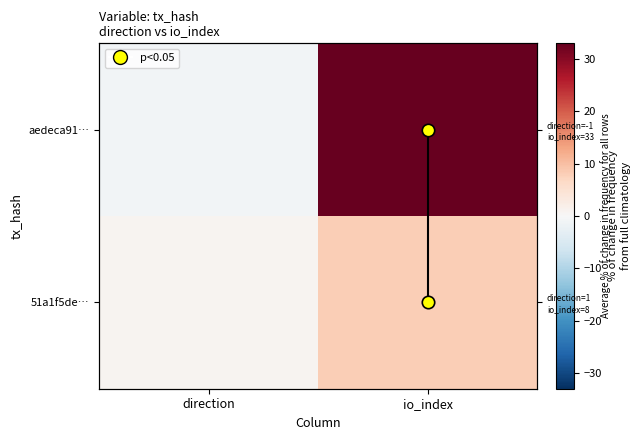

At which label does 51a1f5de… reach its minimum?

direction